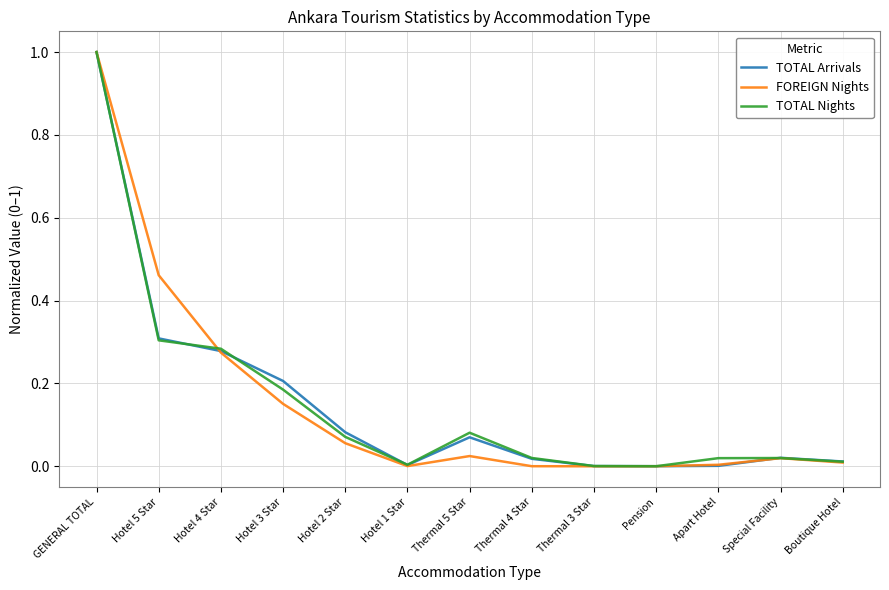

Does the chart display data point markers on the line(s)?

No